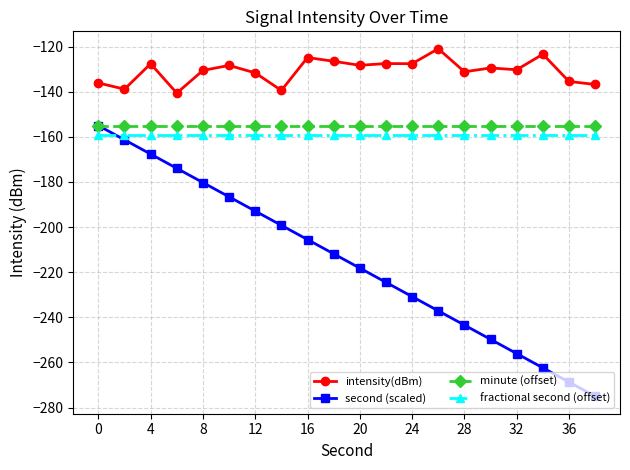

What is the minimum value shown in the chart?

-275.0